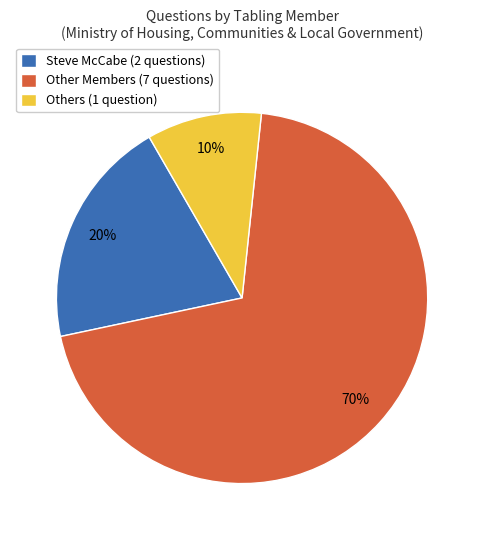

Rank the categories by value from highest to lowest.

Other Members (7 questions), Steve McCabe (2 questions), Others (1 question)